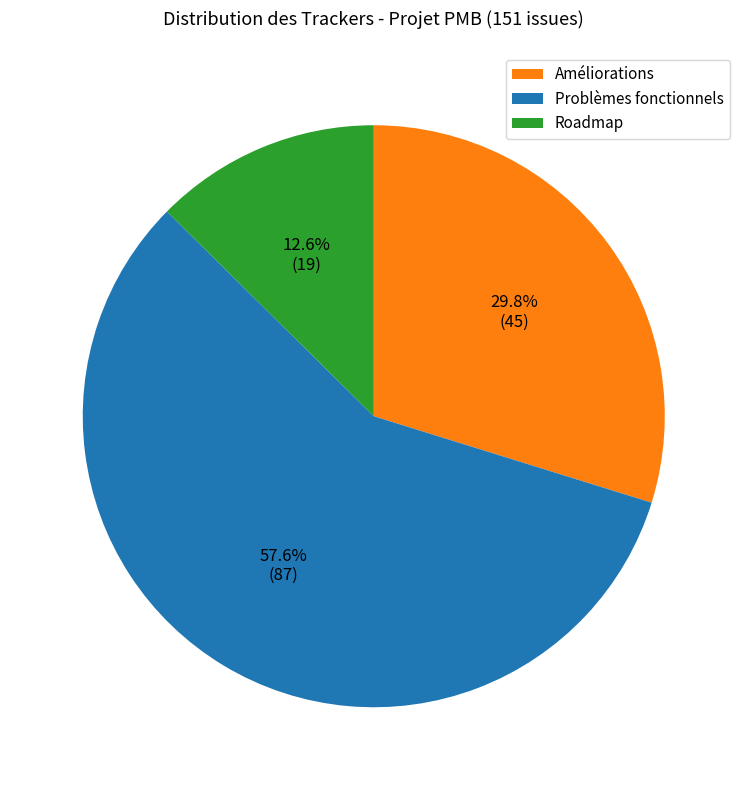

How many segments does this pie chart have?

3